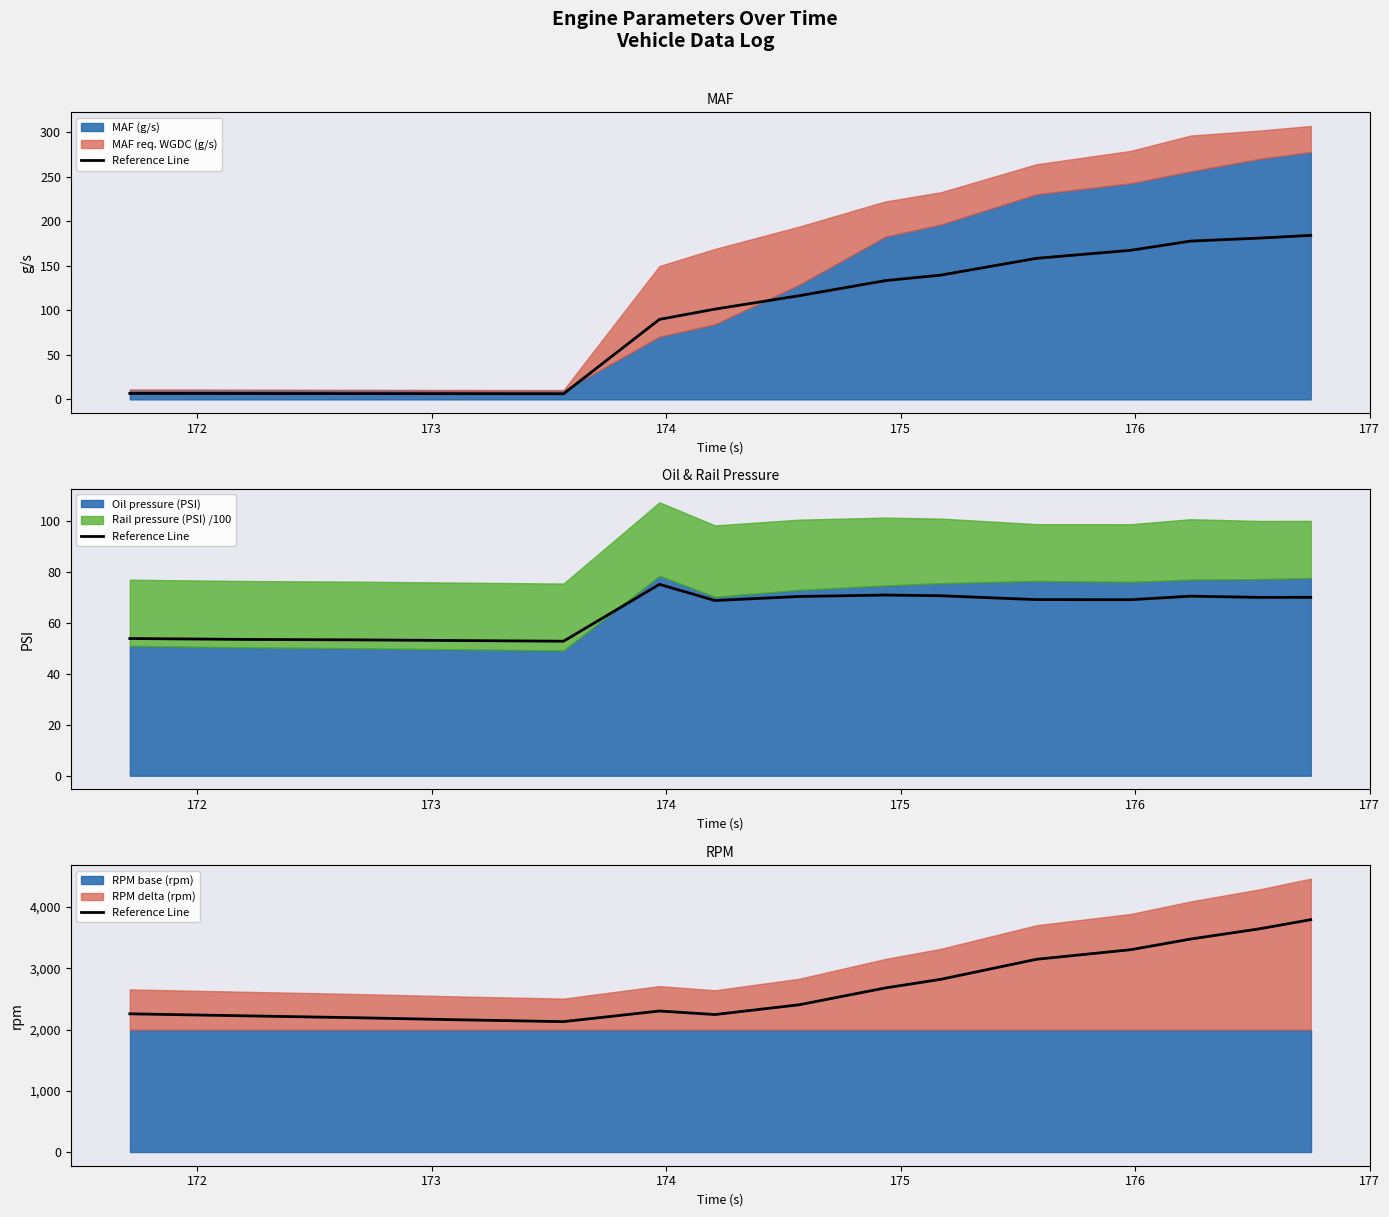

Reading left to right, extract all data points from this chart.

2257.6	2222.8	2193.0	2160.7	2130.1	2303.5	2245.7	2405.5	2680.0	2821.2	3148.4	3304.8	3479.0	3646.5	3795.2